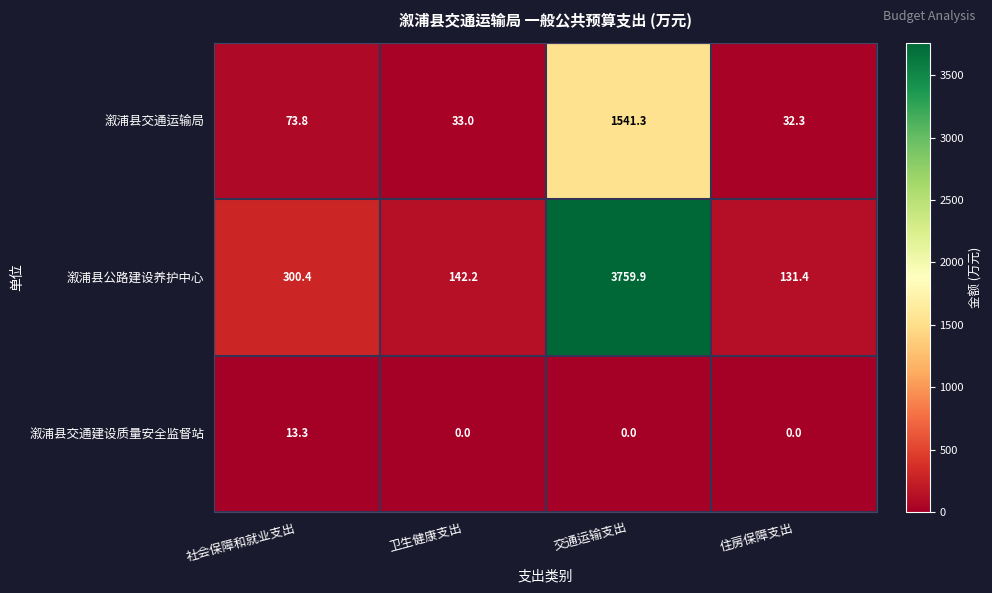

How many values in the 溆浦县公路建设养护中心 series are below 300?

2